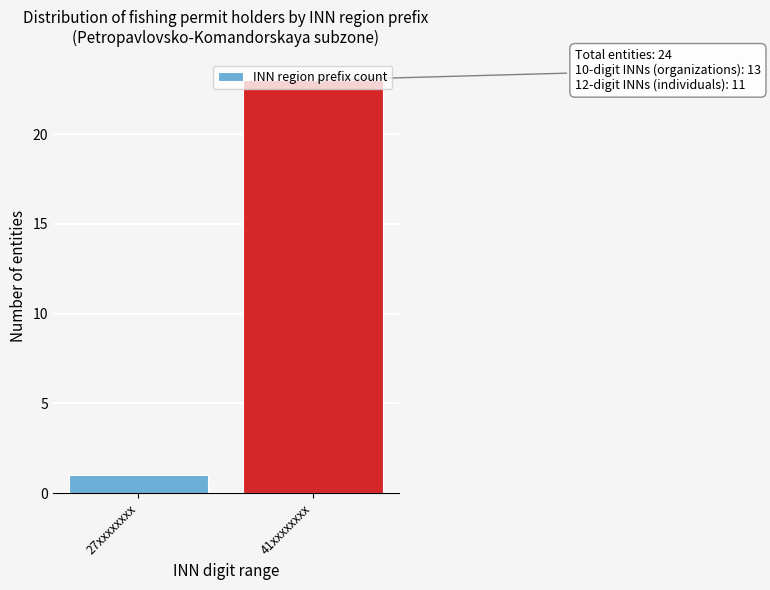

True or false: the data shows 1 at 27xxxxxxxx.

True